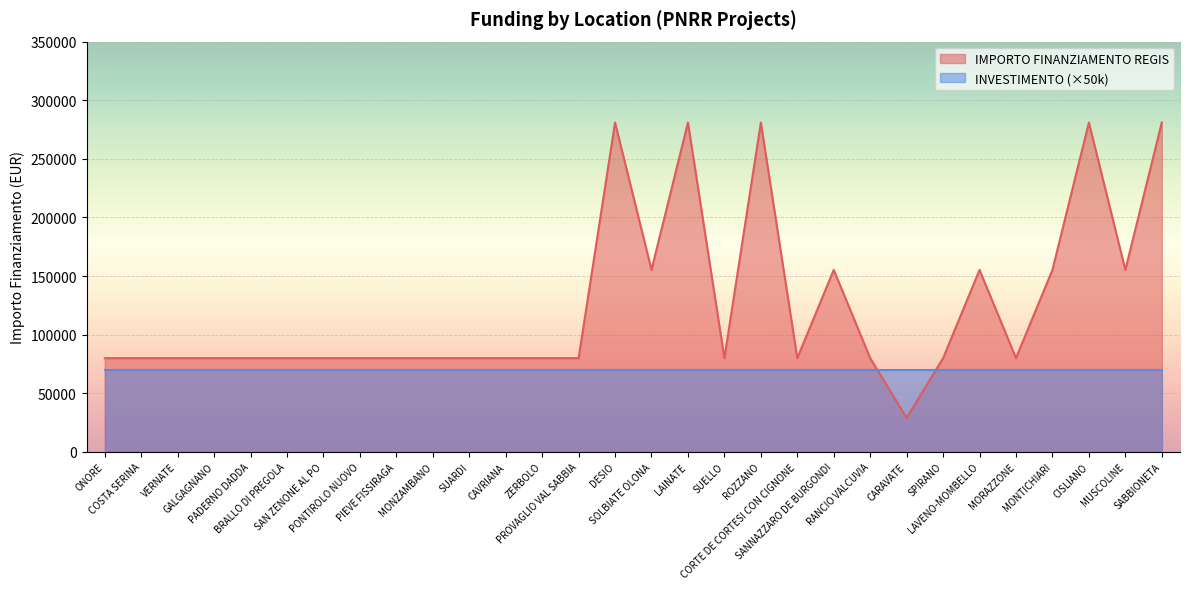

What is the ratio of the value at CARAVATE to the value at PADERNO DADDA?

0.4